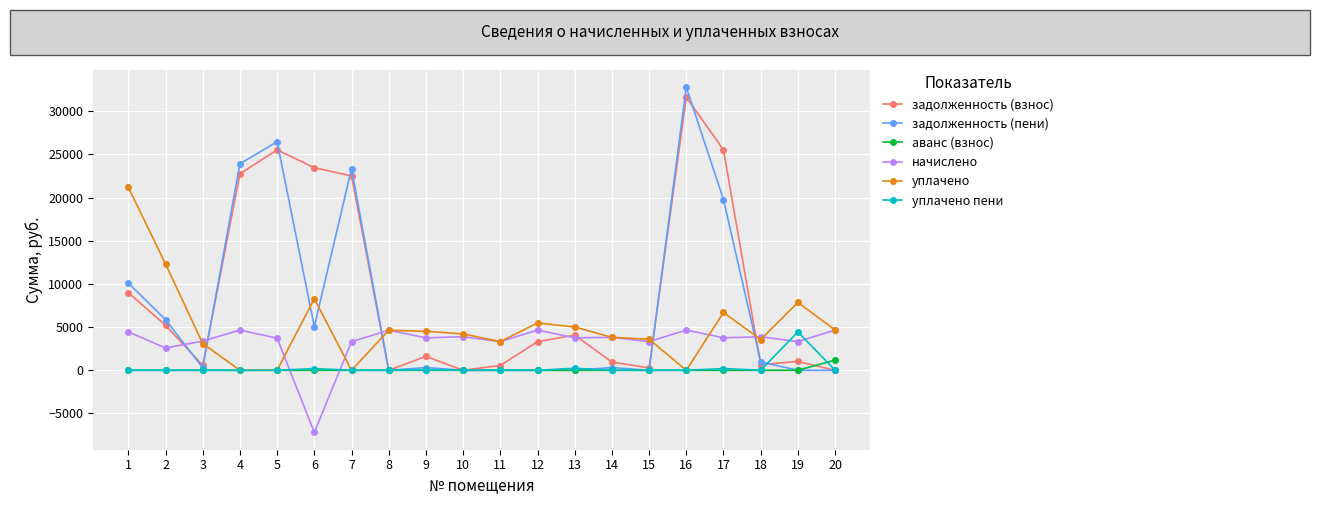

True or false: аванс (взнос) has a value of 0.0 at 5.

True